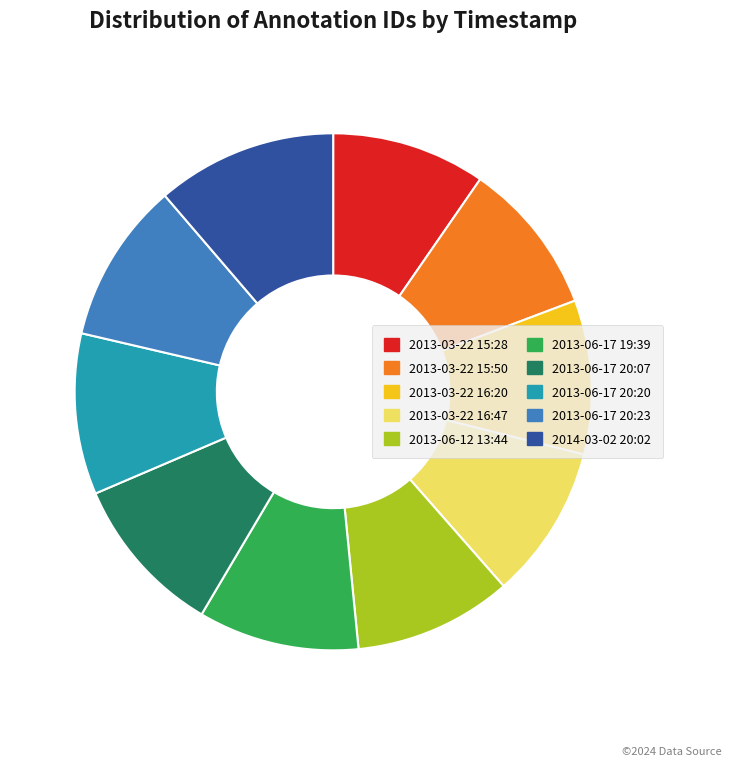

True or false: 2013-06-17 19:39 accounts for 21% of the total.

False